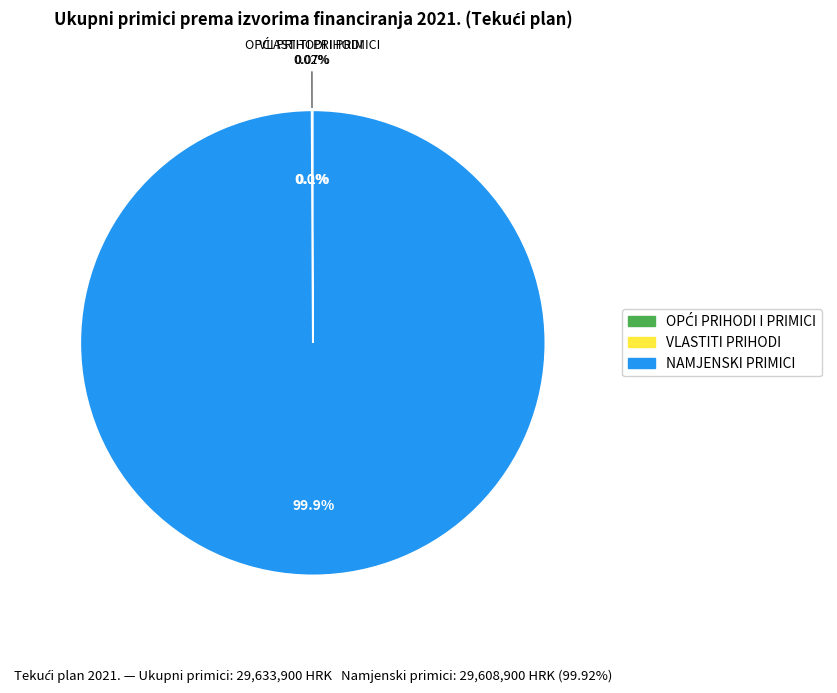

How many slices are in this pie chart?

3